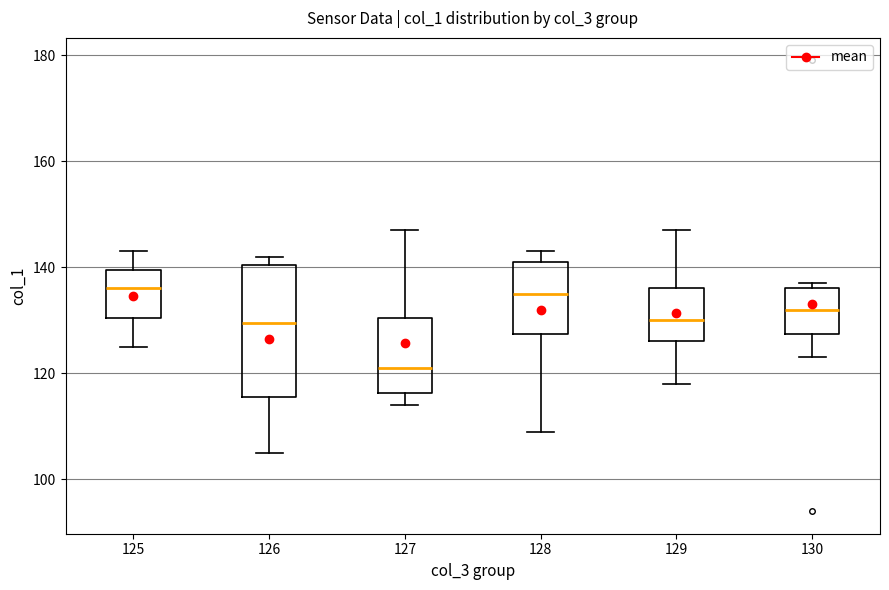

Comparing the boxes themselves (not the whiskers), which one is the tallest?

126